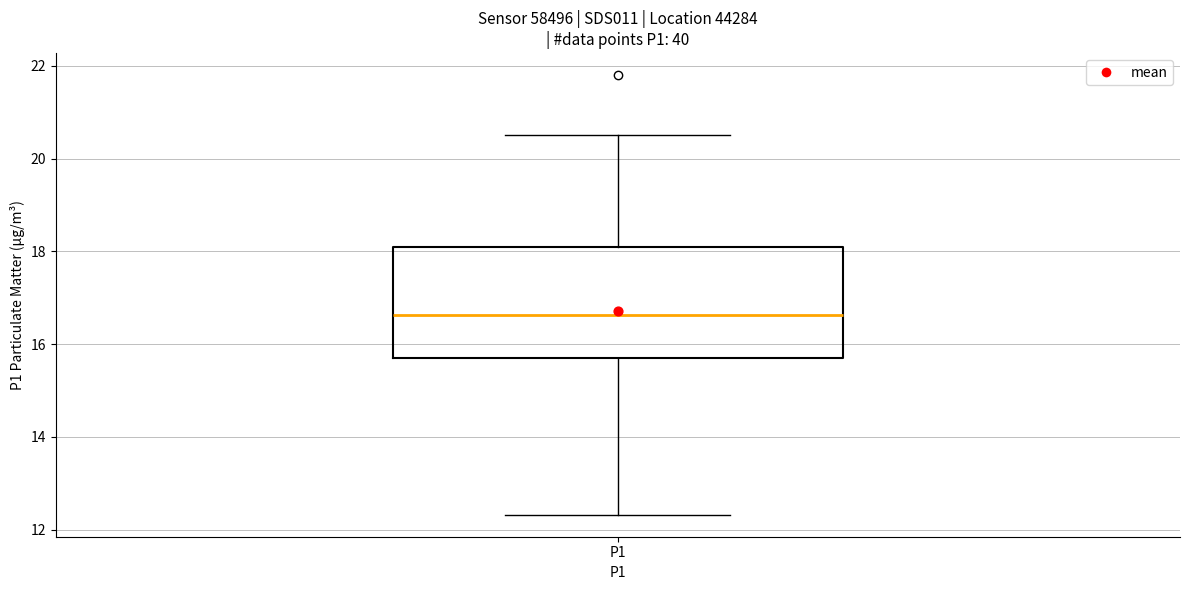

Where is the upper edge of the box for P1 on the y-axis? The values are not printed on the chart, so give them approximately, as read against the axis.

18.0